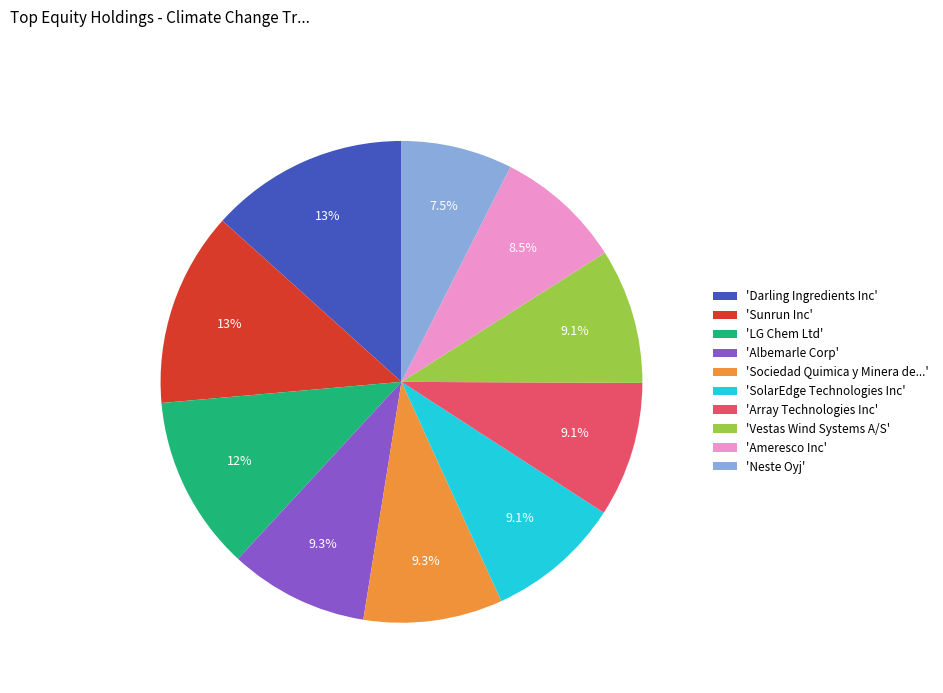

Which slice is the smallest?

'Neste Oyj'